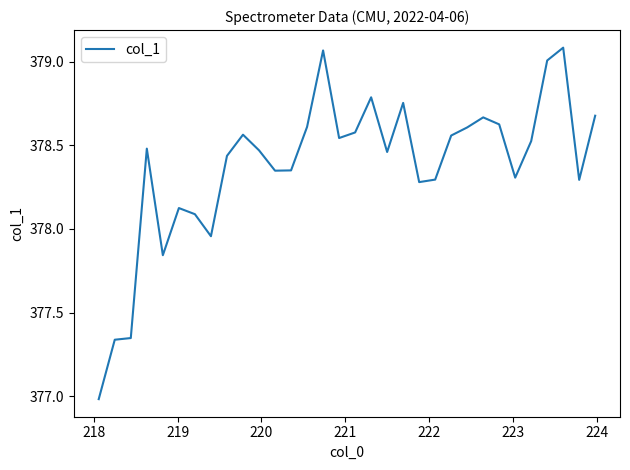

What is the smallest value displayed?

377.0